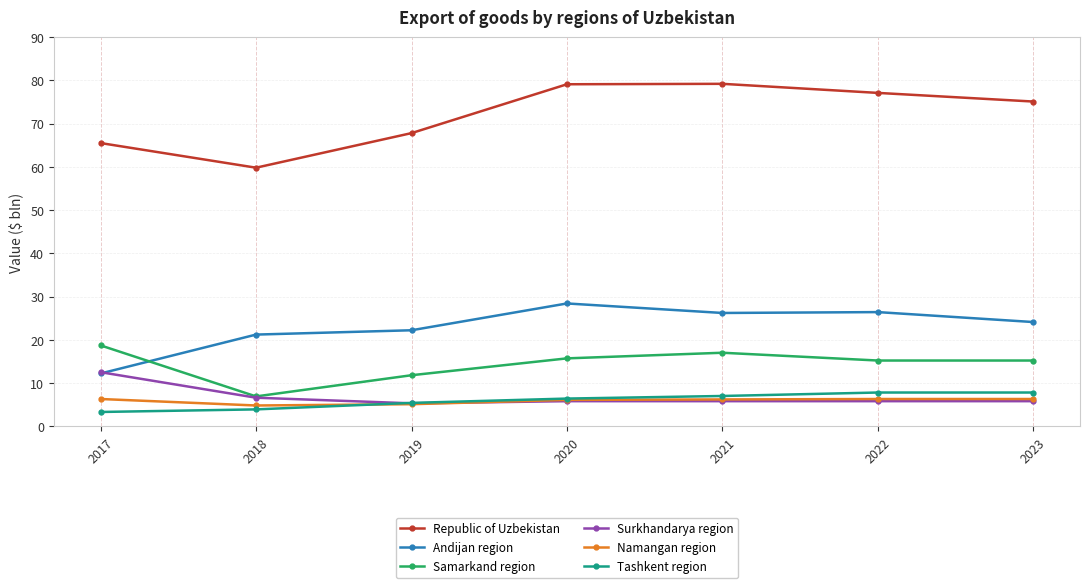

What is the highest value of the Surkhandarya region series?

12.5